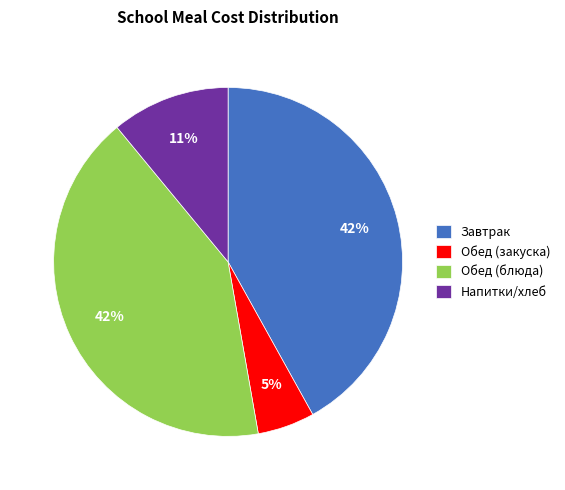

How many slices are in this pie chart?

4